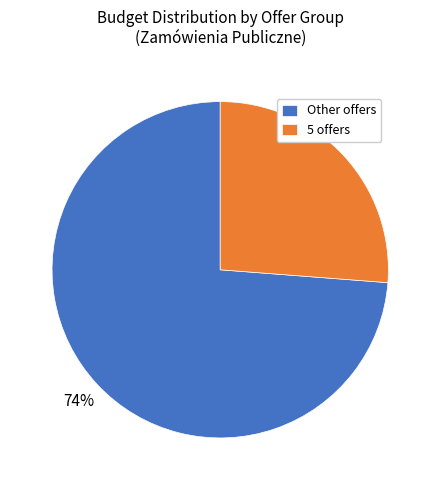

Which slice is the smallest?

5 offers